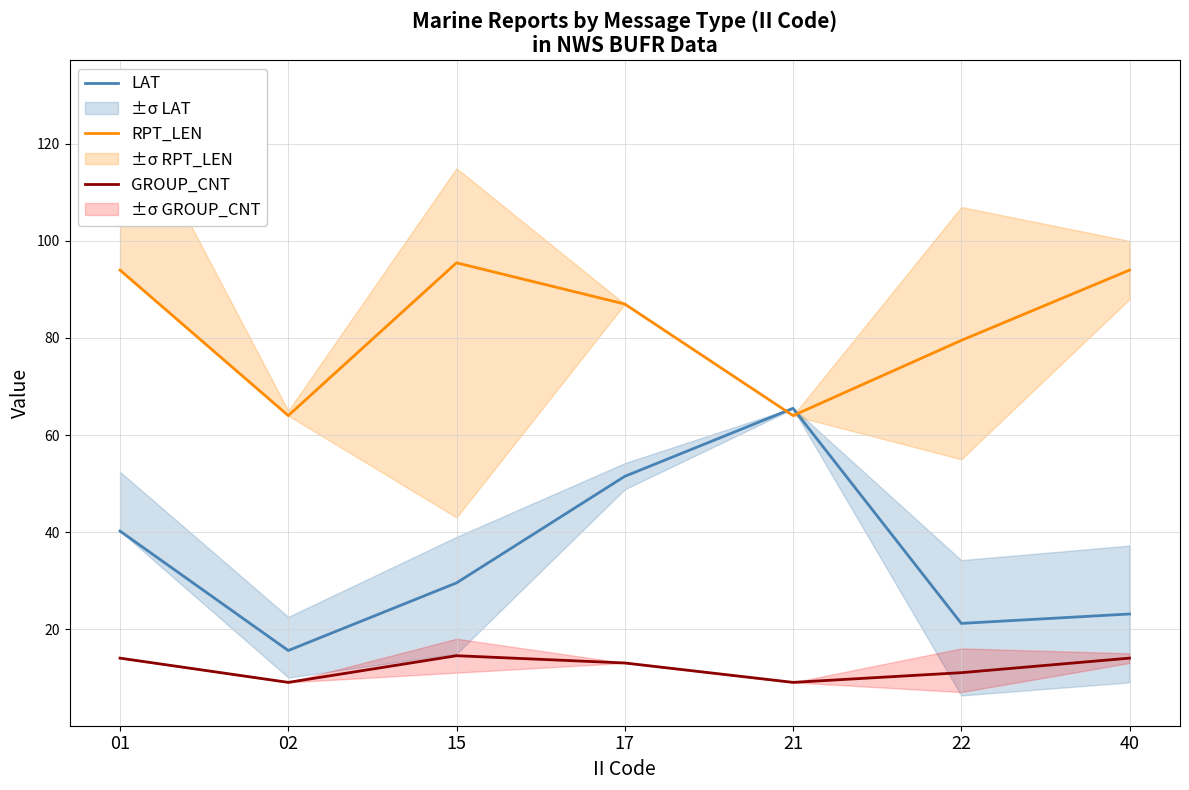

The value of GROUP_CNT at 22 is 15.8. True or false?

False